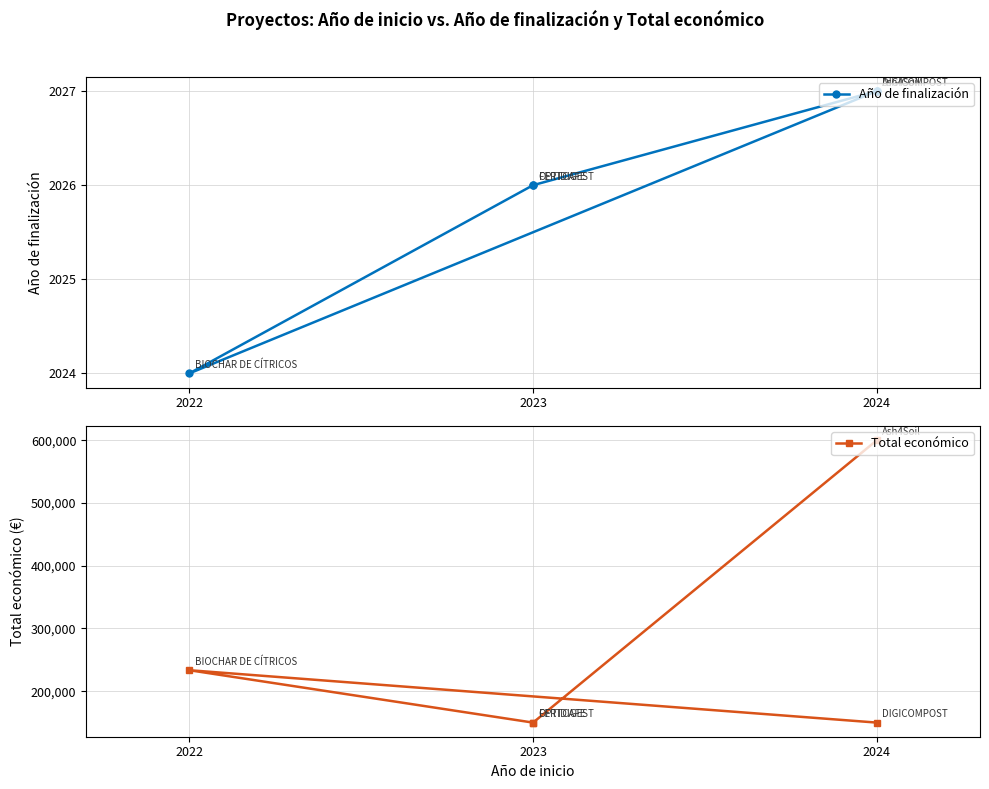

In Año de finalización, how many points are lower than both neighbors (excluding endpoints)?

1